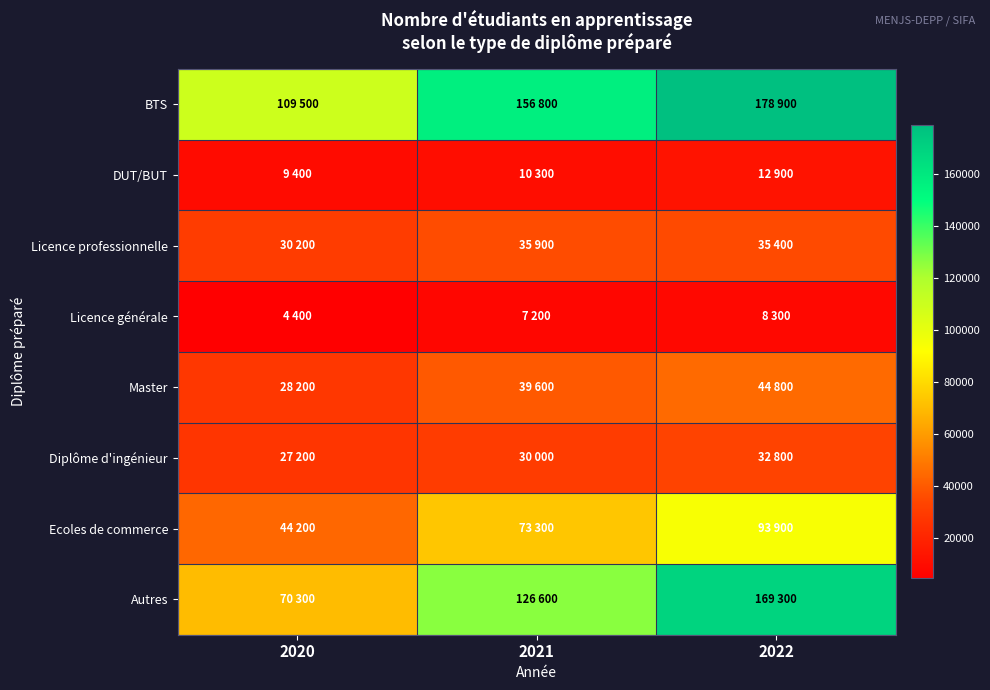

Rank the series at 2022 from lowest to highest value.

Licence générale, DUT/BUT, Diplôme d'ingénieur, Licence professionnelle, Master, Ecoles de commerce, Autres, BTS